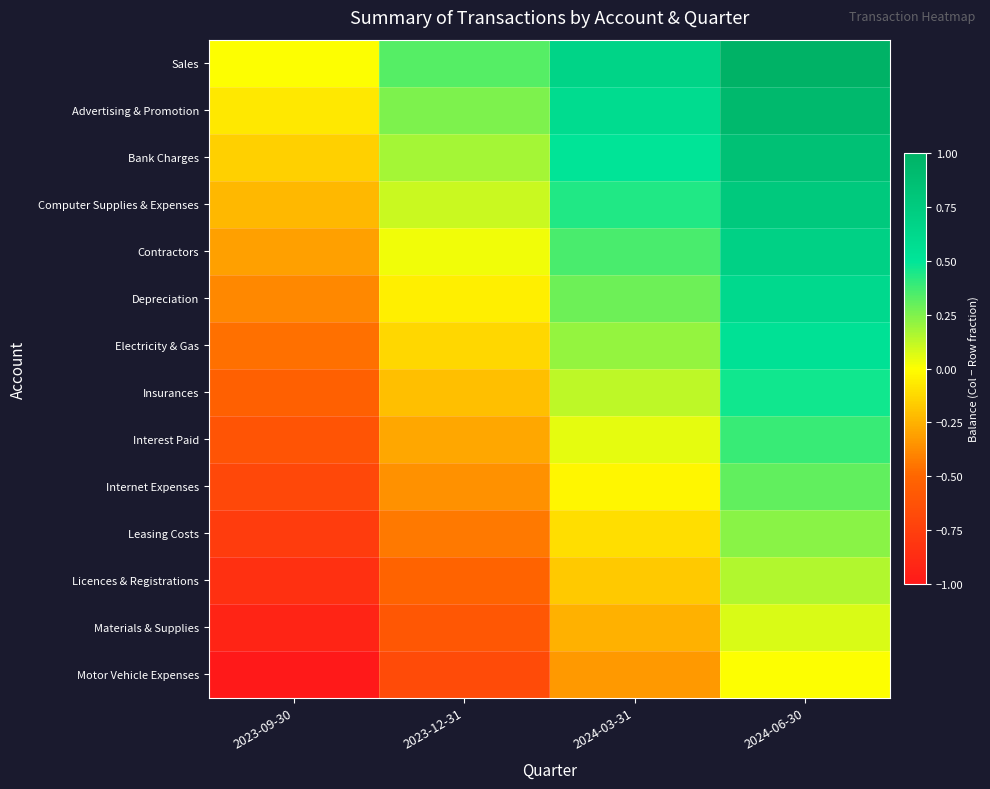

Reading right to left, extract all data points from this chart.

Sales: 2024-06-30=1.0	2024-03-31=0.7	2023-12-31=0.3	2023-09-30=0.0
Advertising & Promotion: 2024-06-30=0.9	2024-03-31=0.6	2023-12-31=0.3	2023-09-30=-0.1
Bank Charges: 2024-06-30=0.8	2024-03-31=0.5	2023-12-31=0.2	2023-09-30=-0.2
Computer Supplies & Expenses: 2024-06-30=0.8	2024-03-31=0.4	2023-12-31=0.1	2023-09-30=-0.2
Contractors: 2024-06-30=0.7	2024-03-31=0.4	2023-12-31=0.0	2023-09-30=-0.3
Depreciation: 2024-06-30=0.6	2024-03-31=0.3	2023-12-31=-0.1	2023-09-30=-0.4
Electricity & Gas: 2024-06-30=0.5	2024-03-31=0.2	2023-12-31=-0.1	2023-09-30=-0.5
Insurances: 2024-06-30=0.5	2024-03-31=0.1	2023-12-31=-0.2	2023-09-30=-0.5
Interest Paid: 2024-06-30=0.4	2024-03-31=0.1	2023-12-31=-0.3	2023-09-30=-0.6
Internet Expenses: 2024-06-30=0.3	2024-03-31=-0.0	2023-12-31=-0.4	2023-09-30=-0.7
Leasing Costs: 2024-06-30=0.2	2024-03-31=-0.1	2023-12-31=-0.4	2023-09-30=-0.8
Licences & Registrations: 2024-06-30=0.2	2024-03-31=-0.2	2023-12-31=-0.5	2023-09-30=-0.8
Materials & Supplies: 2024-06-30=0.1	2024-03-31=-0.3	2023-12-31=-0.6	2023-09-30=-0.9
Motor Vehicle Expenses: 2024-06-30=0.0	2024-03-31=-0.3	2023-12-31=-0.7	2023-09-30=-1.0